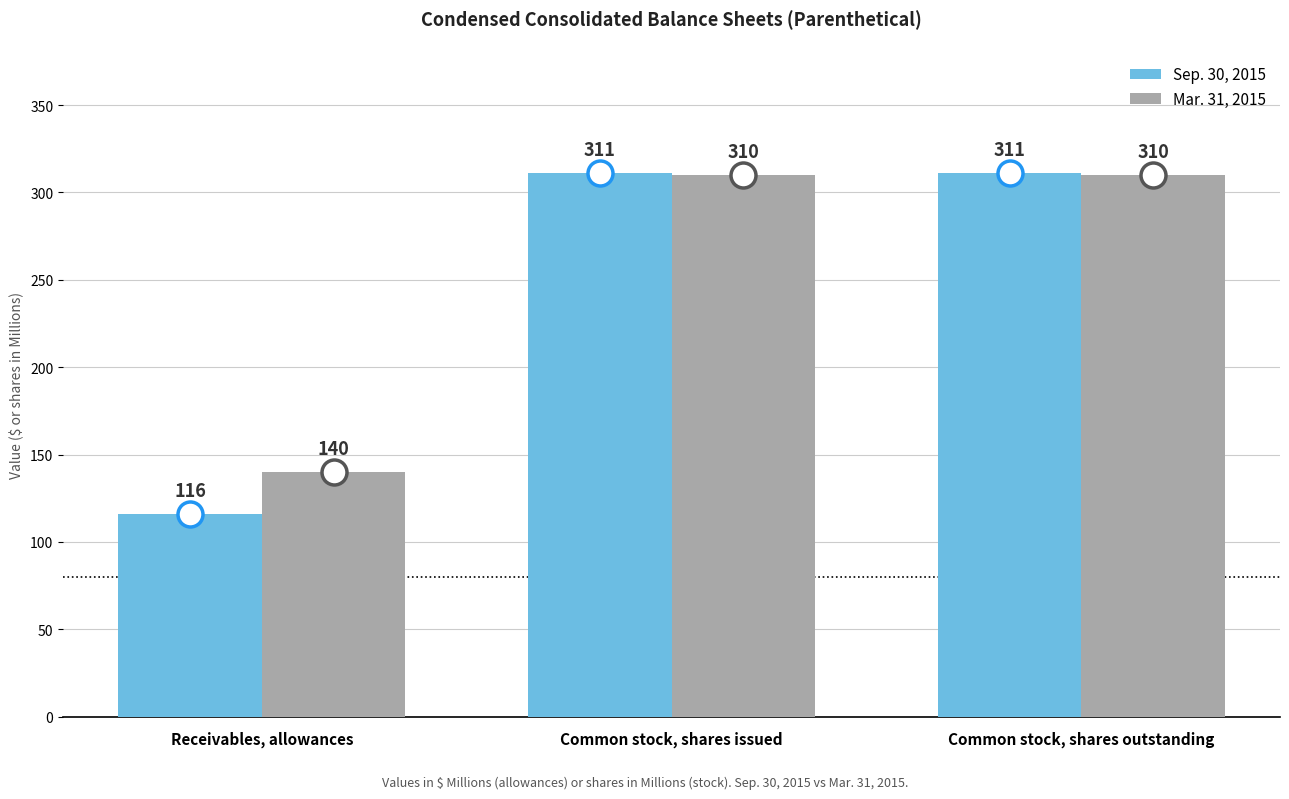

What is the maximum value for Sep. 30, 2015?

311